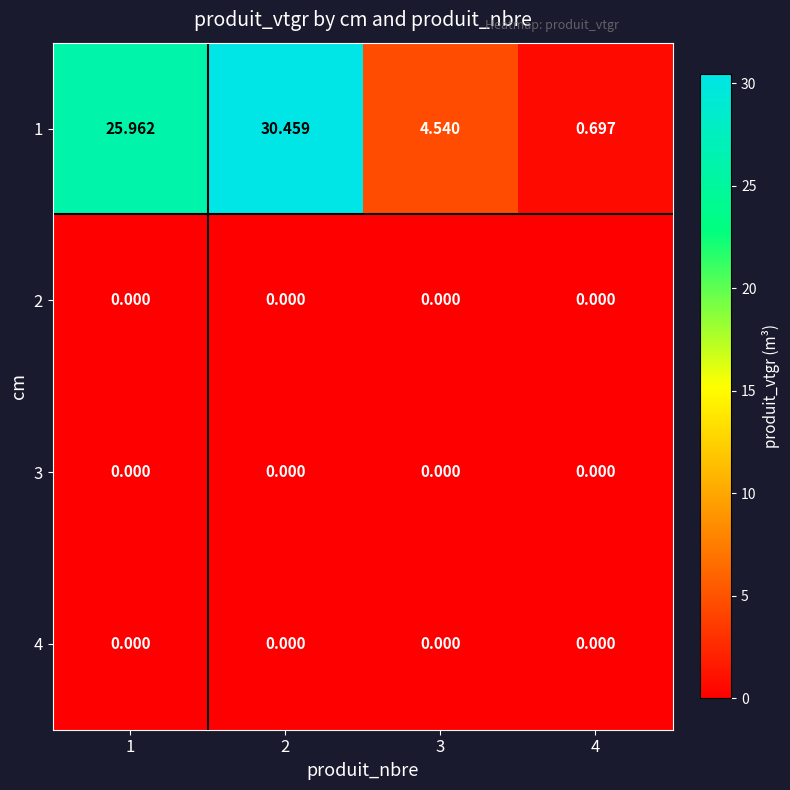

Is the value of 3 at 2 greater than the value of 1 at 2?

No